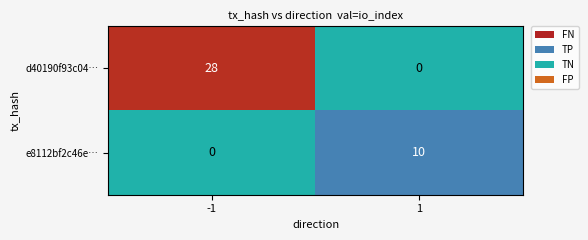

What is the greatest value displayed?

28